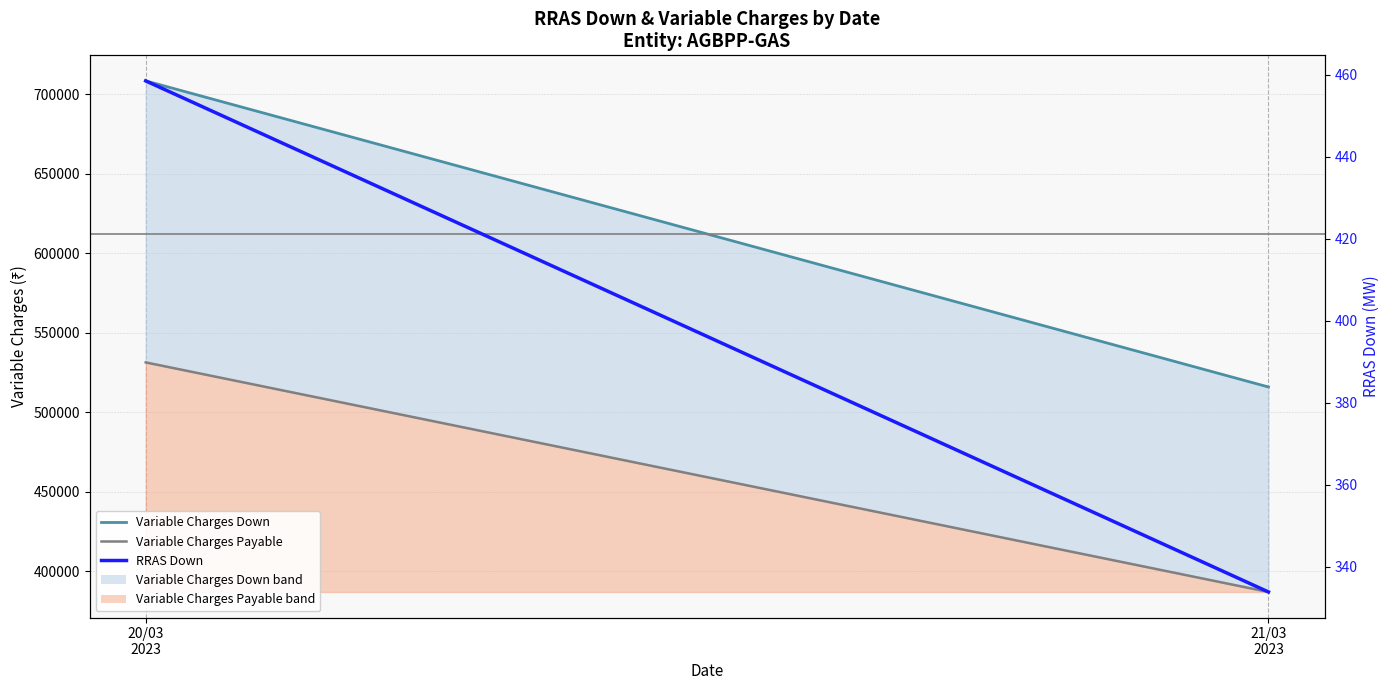

Which series has the largest total across all categories?

Variable Charges Down